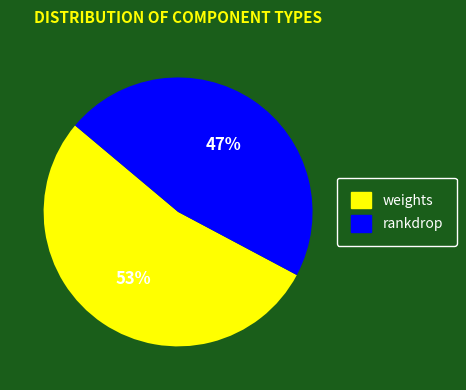

Which category has the smallest portion of the pie?

rankdrop